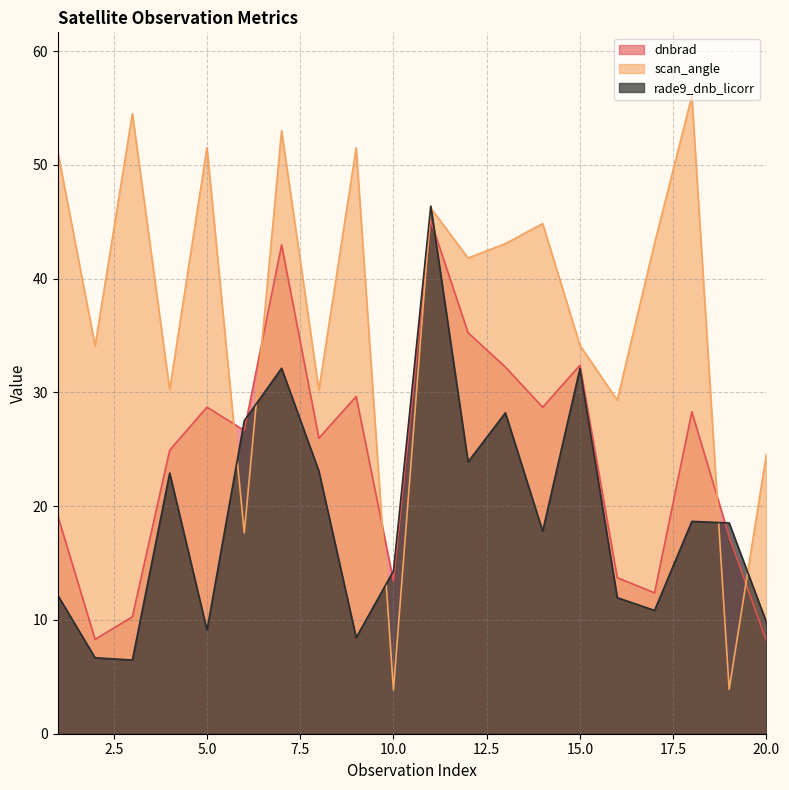

What is the approximate value of dnbrad at 20.0?

8.2